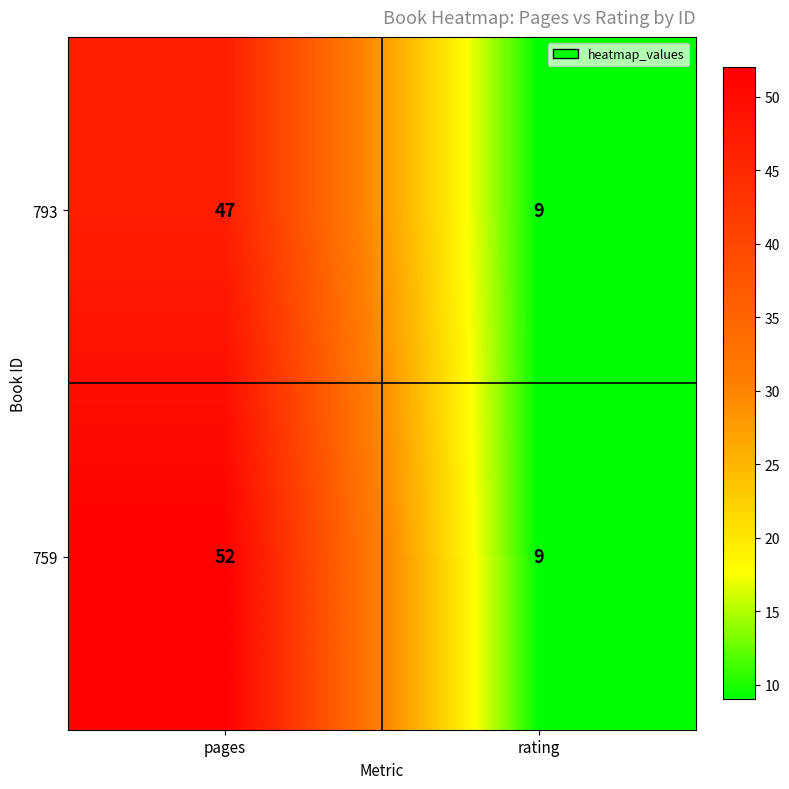

What value does the 793 series have at rating, to the nearest 10?

10